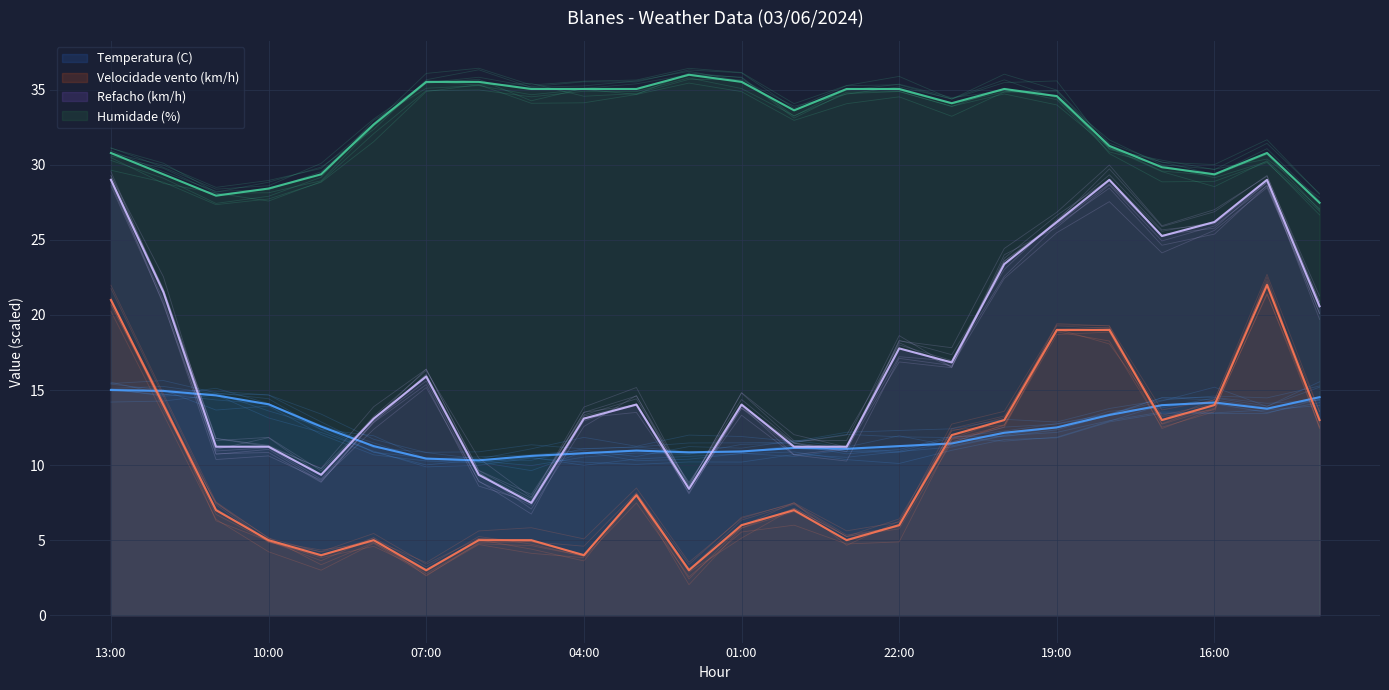

What position from the right is 21:00?

8